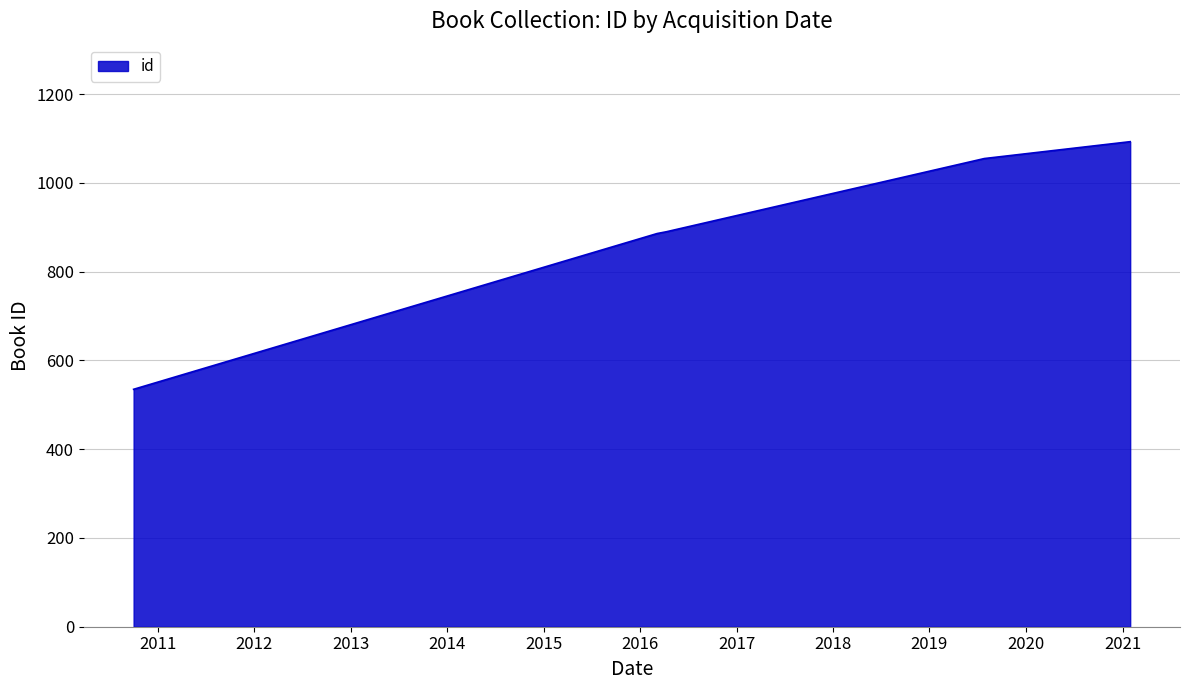

What is the minimum value shown in the chart?

535